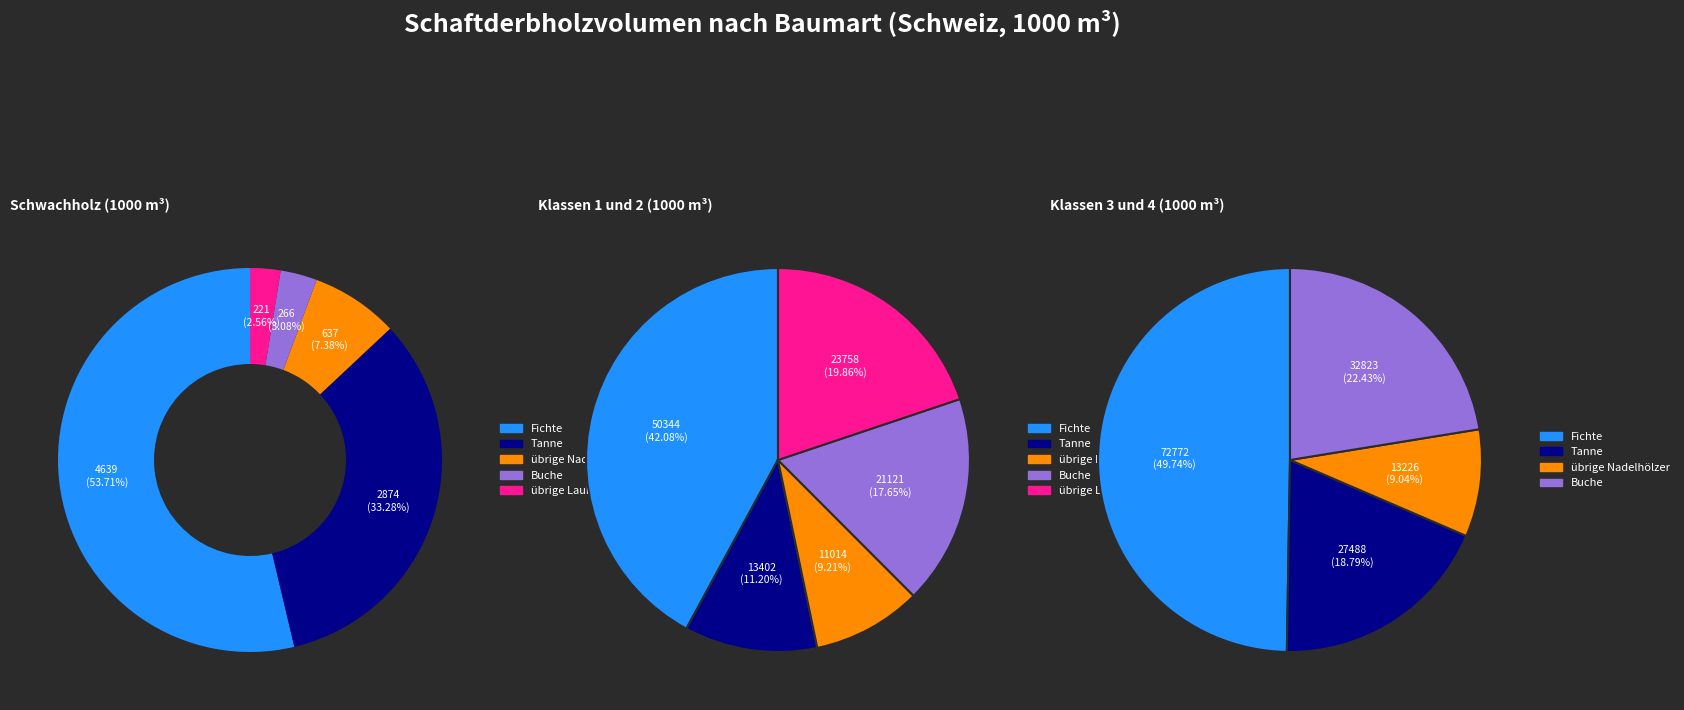

What percentage do Fichte and Buche together represent?

56.8%